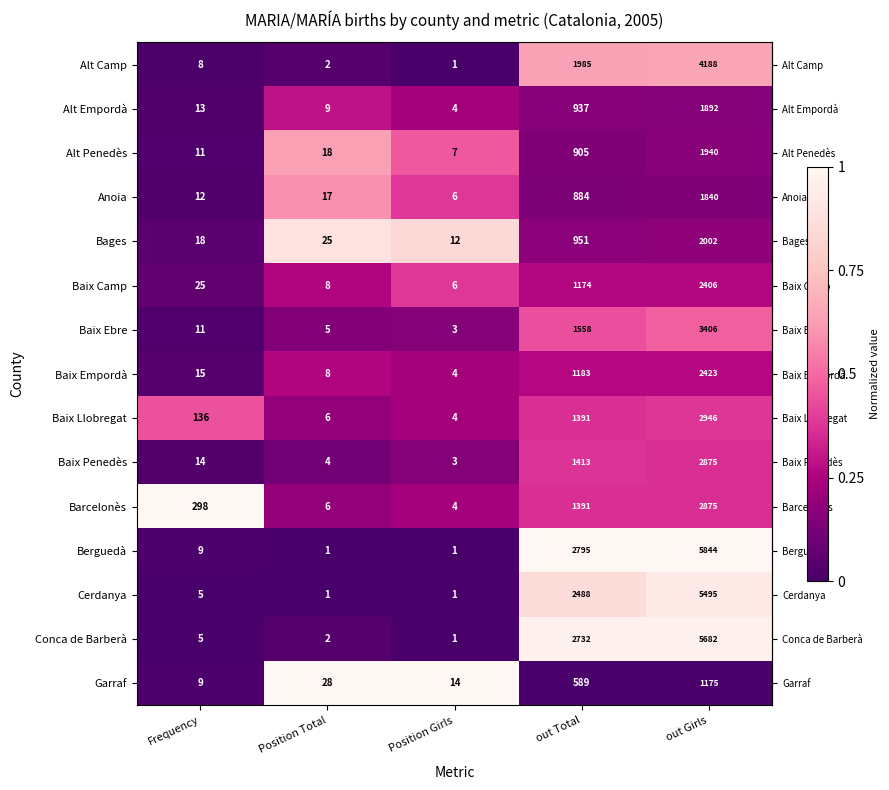

What is the difference between the maximum and minimum values in the Baix Ebre series?

3403